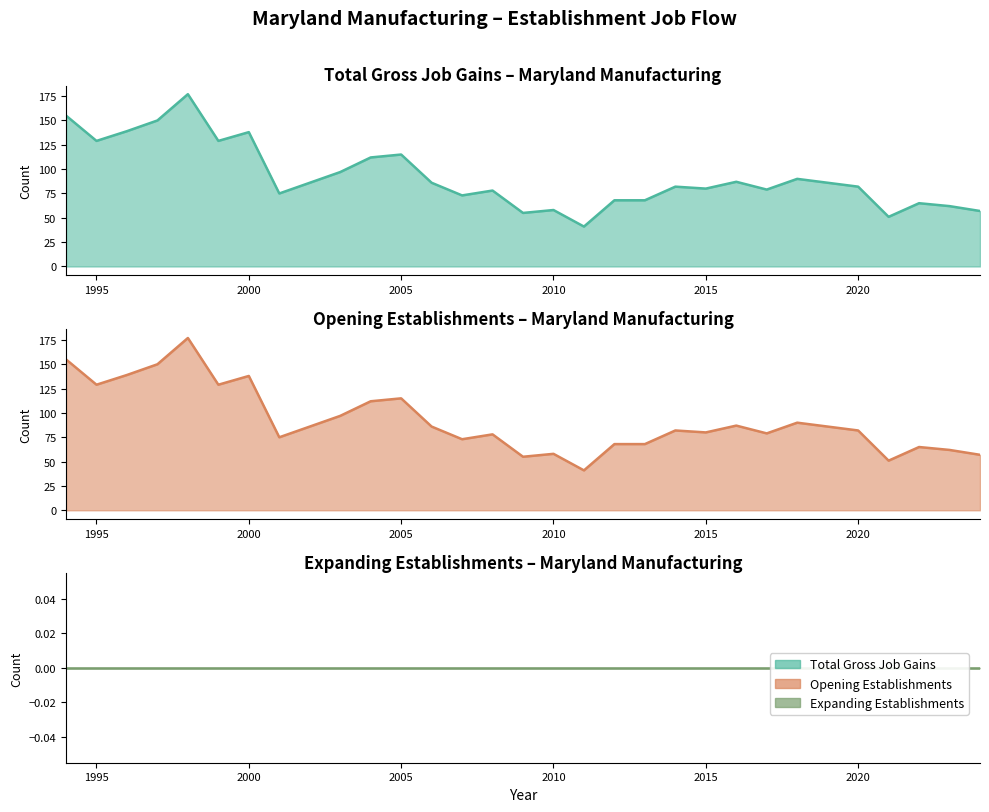

The Total Gross Job Gains series shows 115 at 2005. True or false?

True